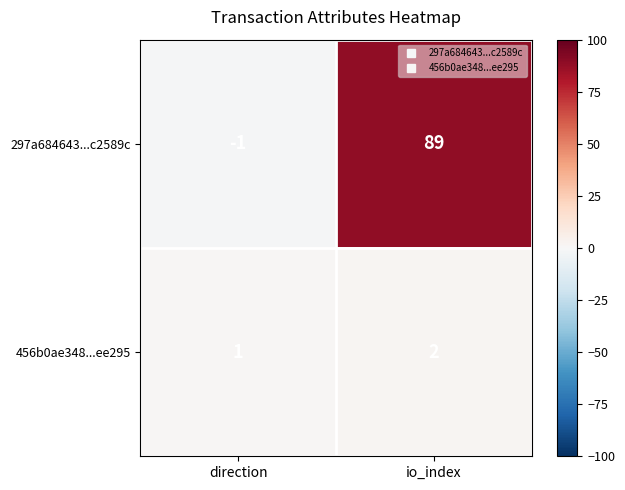

List the series in order of their peak value, lowest first.

456b0ae348...ee295, 297a684643...c2589c